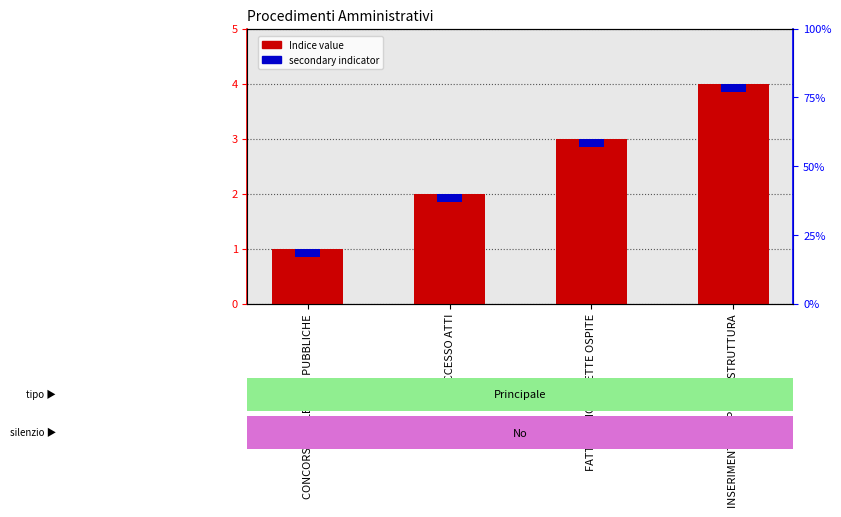

Does the chart contain stacked bars?

No